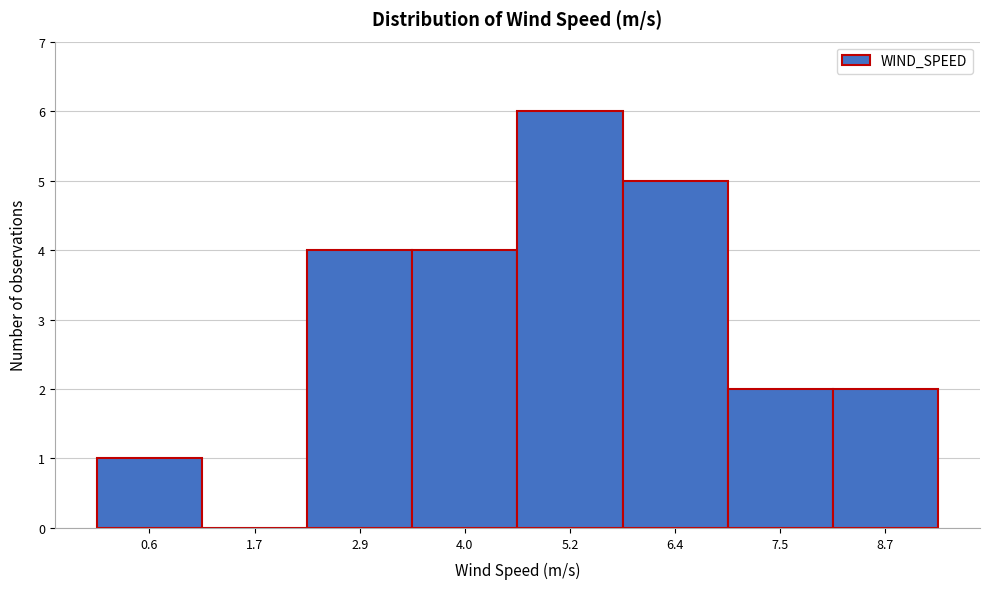

Over which range of the x-axis is the bar tallest?

4.6 to 5.8